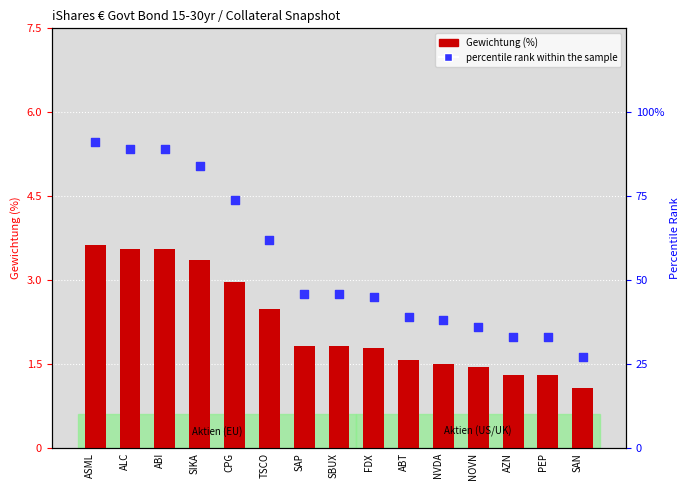

Is the value of Gewichtung (%) at SAN greater than the value of percentile rank within the sample at TSCO?

No